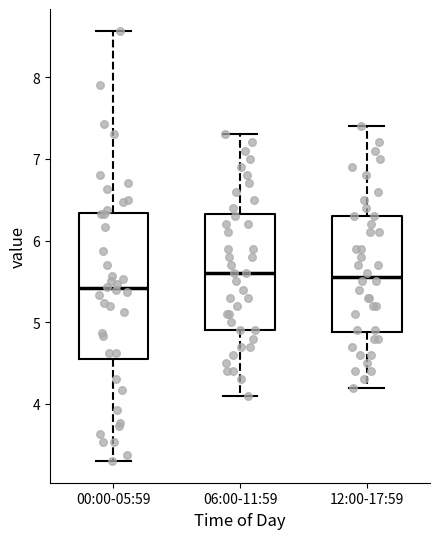

Reading left to right, transcribe this box plot: for each box, give where its median line is, the range the box spans, and where its two whiskers end, as read against the y-axis. The values are not printed on the chart, so give them approximately, as read against the axis.

00:00-05:59: median 5.4, box 4.5 to 6.3, whiskers 3.3 to 8.6
06:00-11:59: median 5.6, box 4.9 to 6.3, whiskers 4.1 to 7.3
12:00-17:59: median 5.6, box 4.9 to 6.3, whiskers 4.2 to 7.4